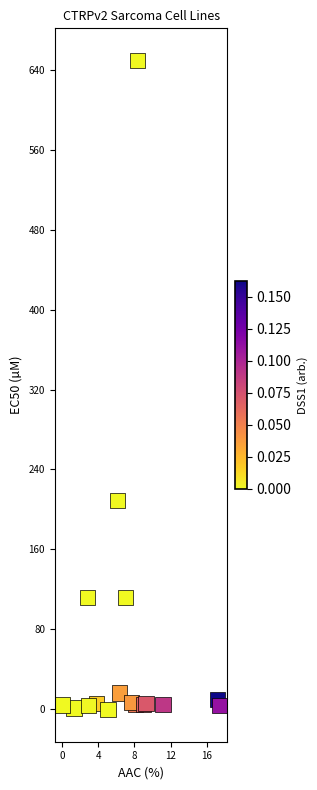

What Y value in the scatter plot is closest to 324?

209.0